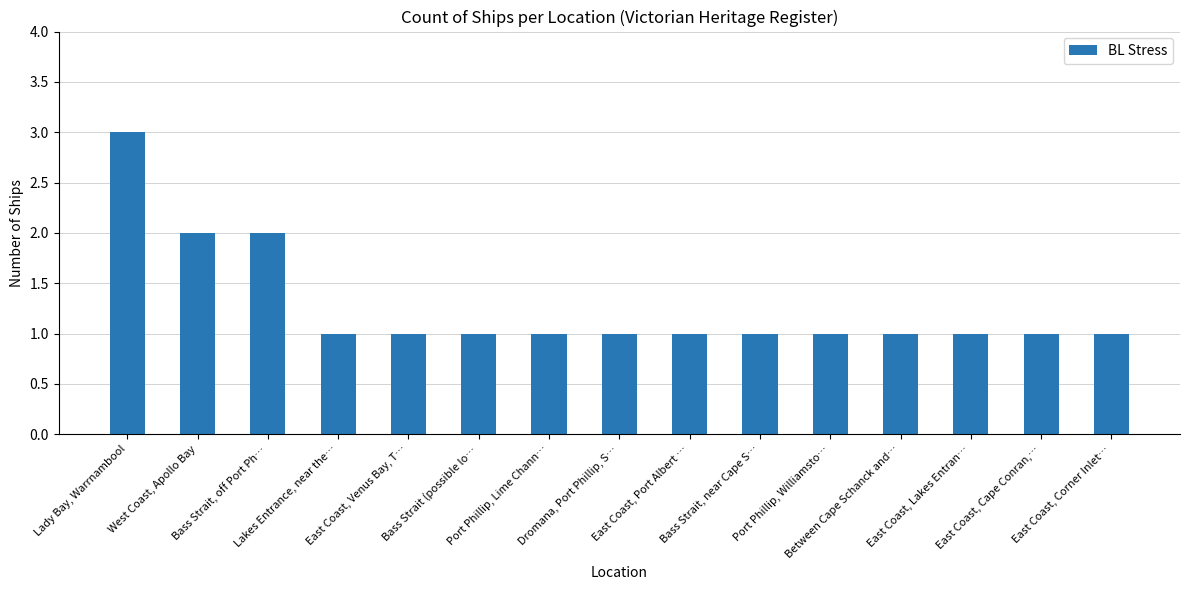

What is the label of the 8th bar from the right?

Dromana, Port Phillip, S…